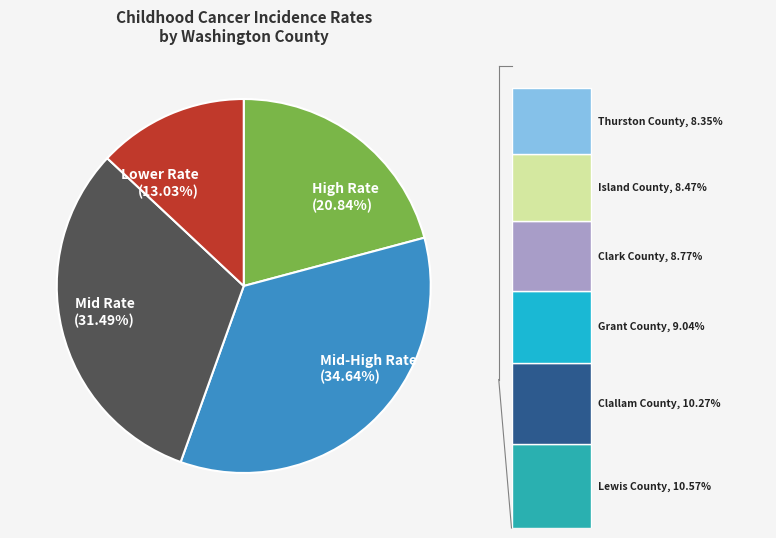

Which category has the smallest portion of the pie?

Lower Rate